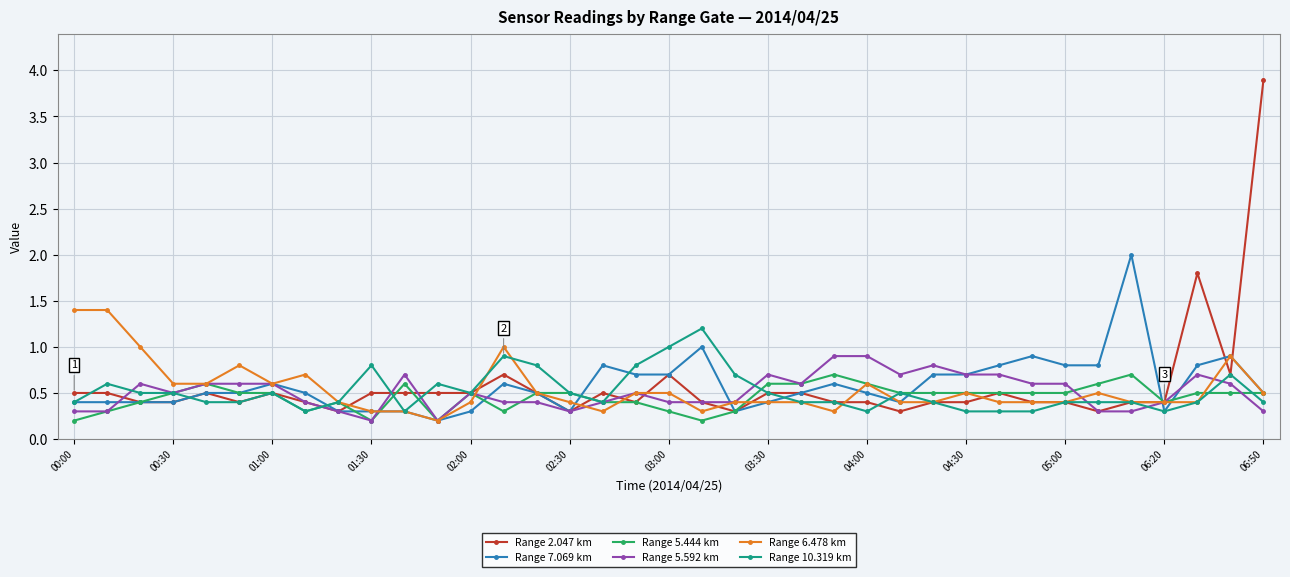

True or false: Range 10.319 km has more than 1 points higher than both neighbors.

True